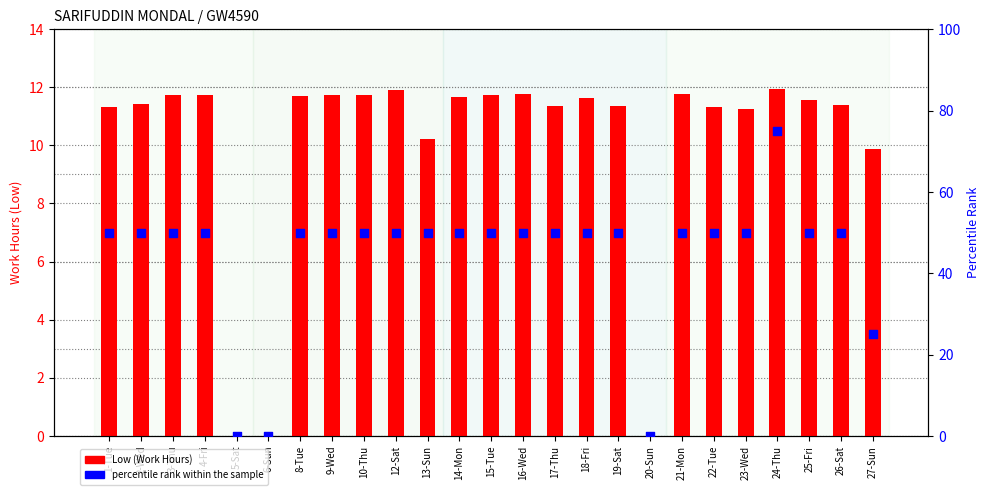

Which series has the largest total across all categories?

percentile rank within the sample